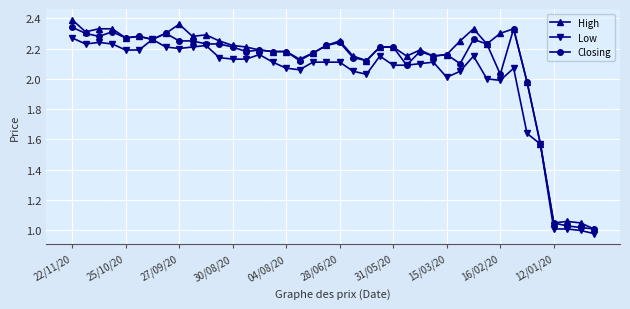

True or false: High has more than 1 points higher than both neighbors.

True